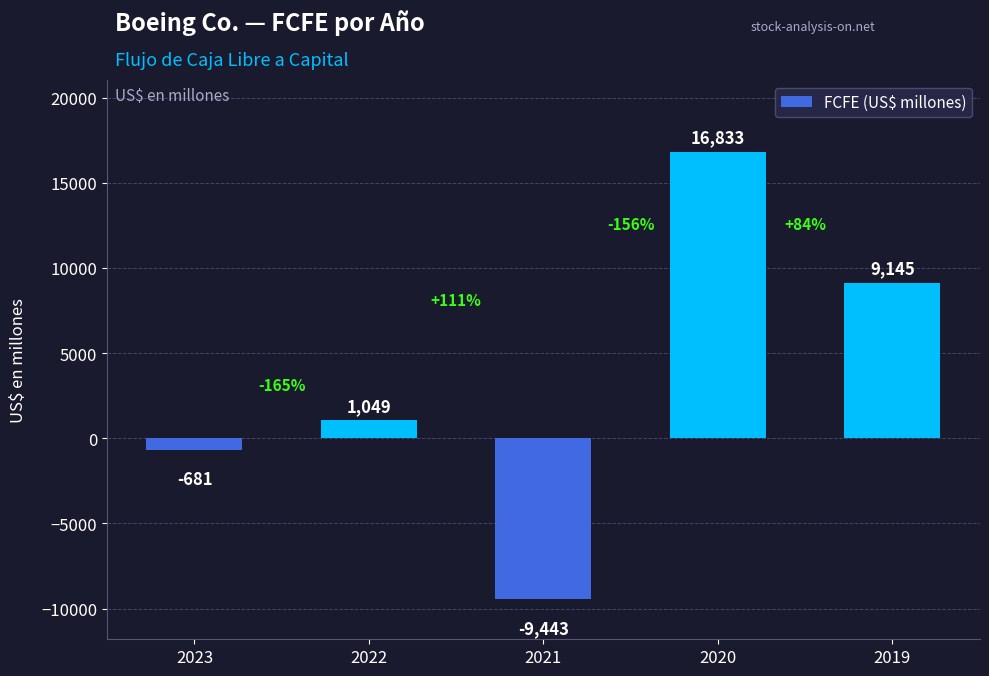

Is it true that the value at 2019 is 9145?

True